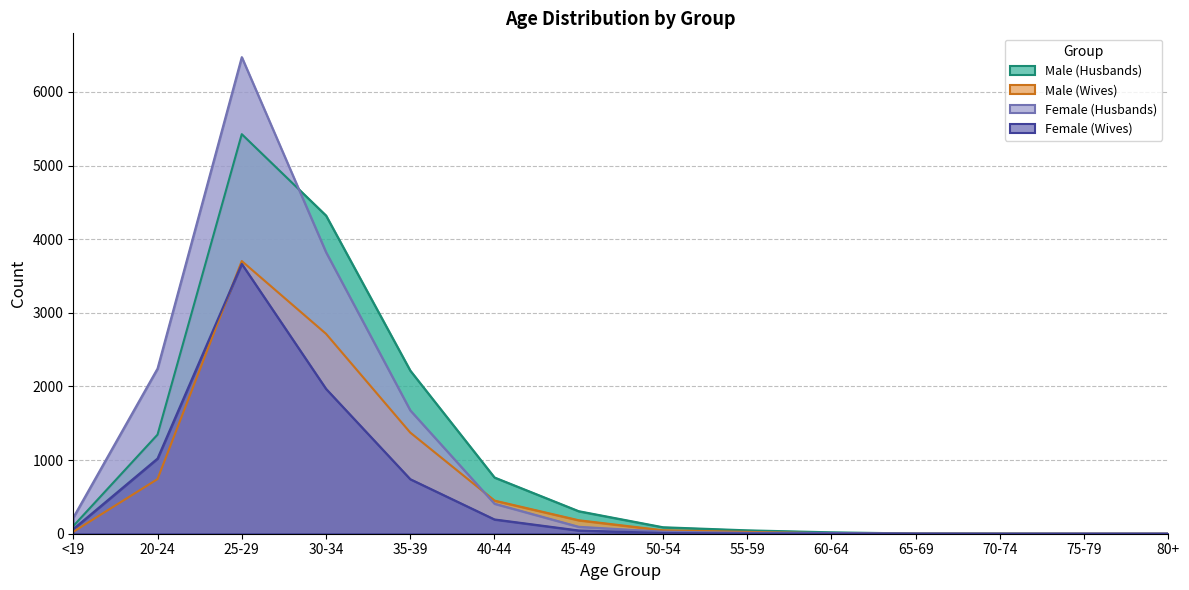

How many data points in Female (Wives) are less than 44?

7